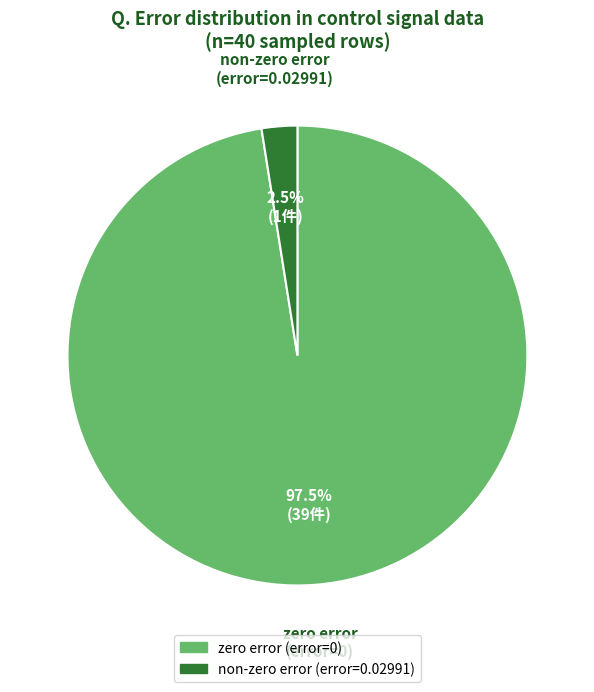

Which category accounts for the majority?

zero error